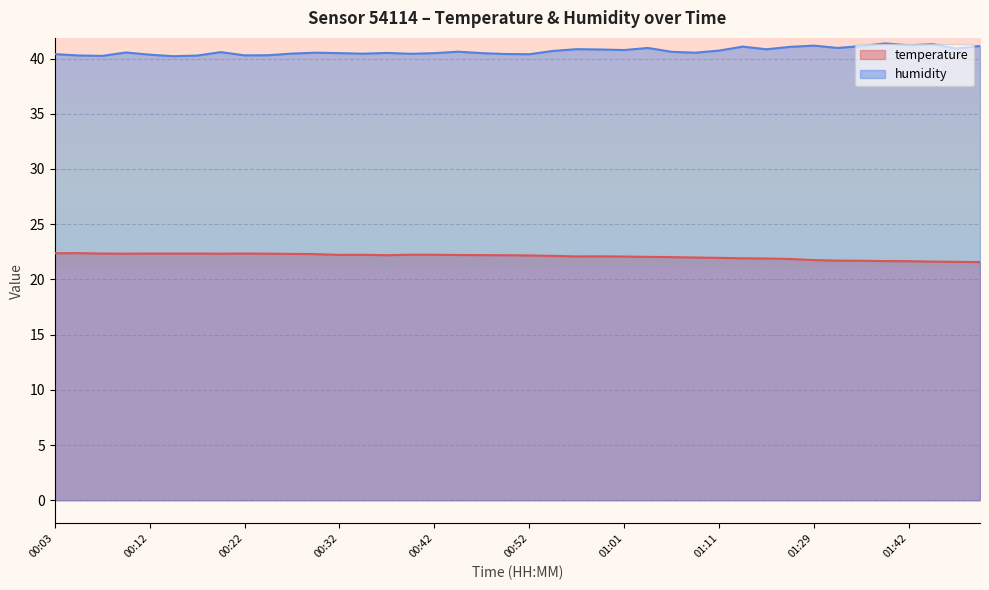

True or false: temperature and humidity cross at least once.

False